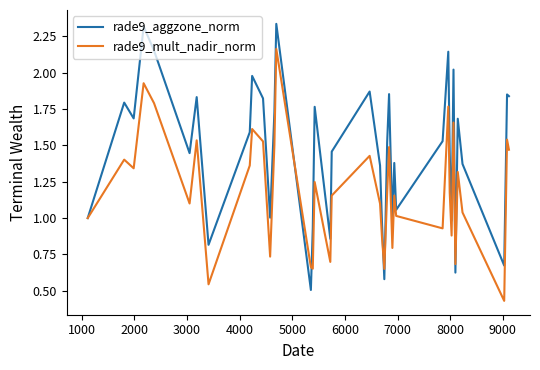

List the series in order of their peak value, lowest first.

rade9_mult_nadir_norm, rade9_aggzone_norm